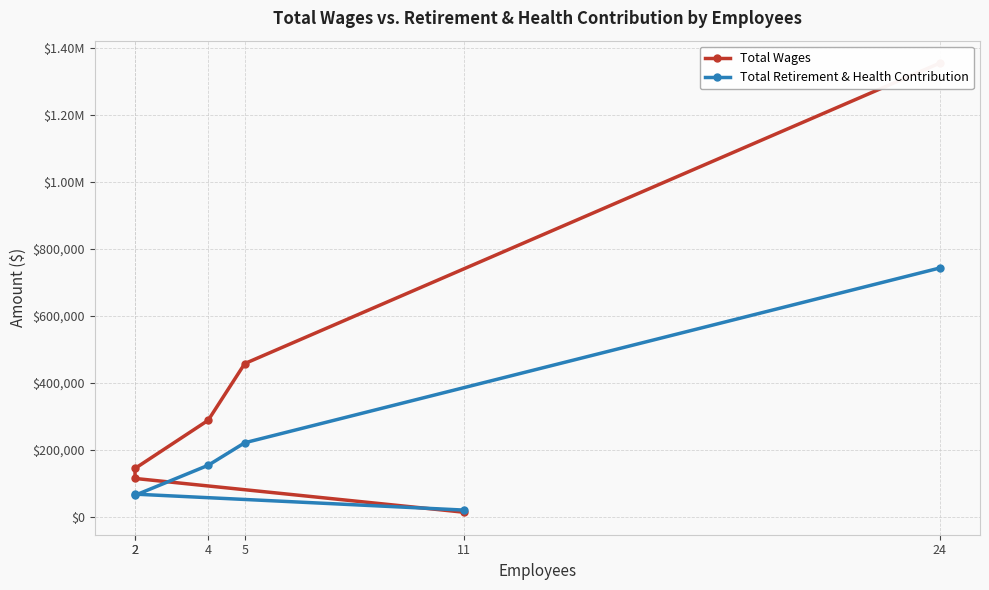

Rank the series by their average value, from lowest to highest.

Total Retirement & Health Contribution, Total Wages